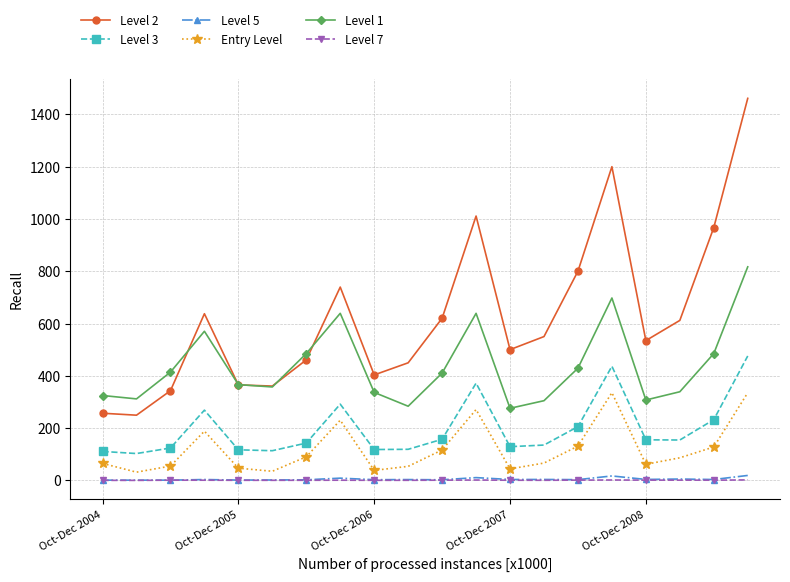

Which series has the largest total across all categories?

Level 2